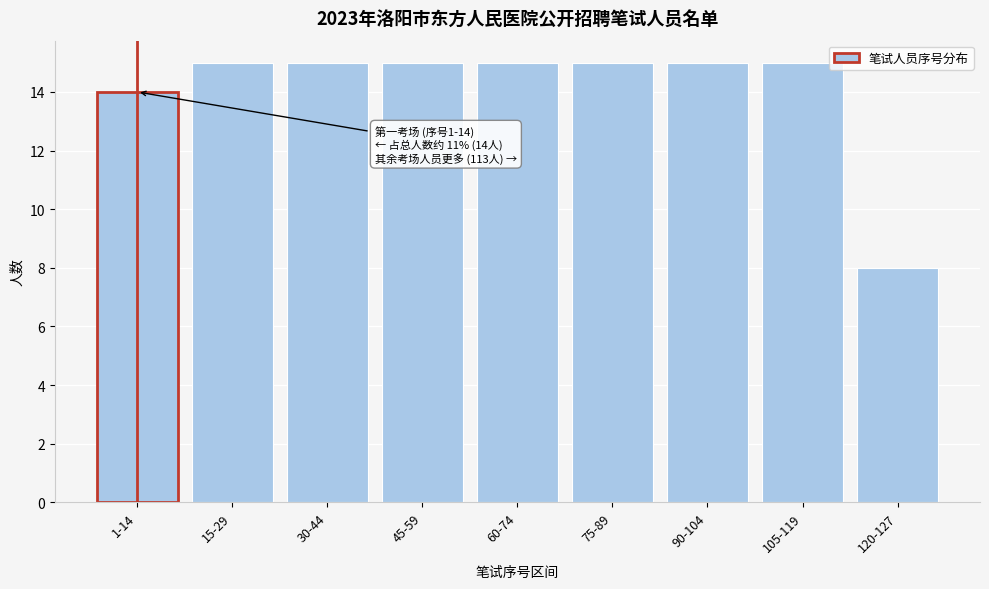

Reading left to right, list all the values displayed in this chart.

1-14=14	15-29=15	30-44=15	45-59=15	60-74=15	75-89=15	90-104=15	105-119=15	120-127=8